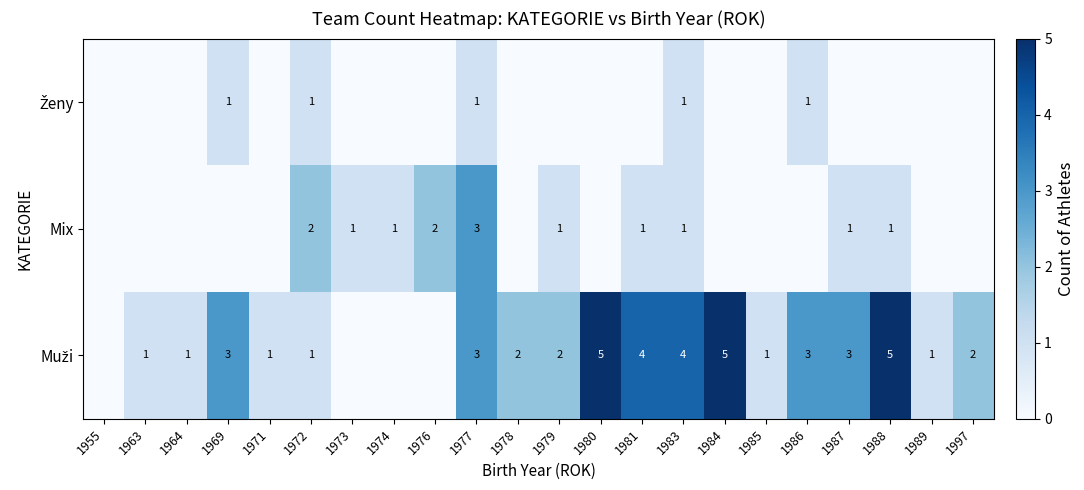

Count the number of categories in the chart.

22